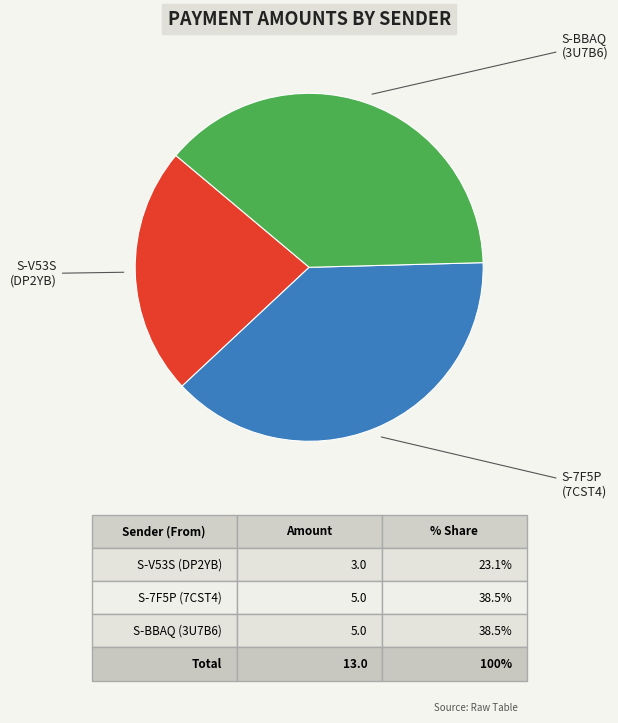

What is the smallest slice in the pie chart?

S-V53S (DP2YB)